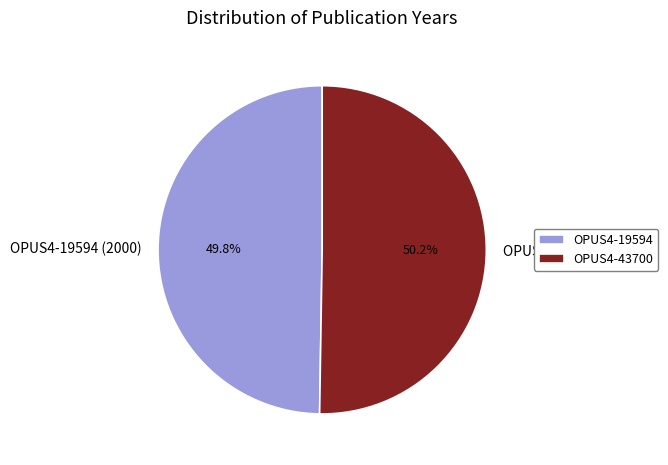

To the nearest percent, what portion does OPUS4-43700 (2020) represent?

50%